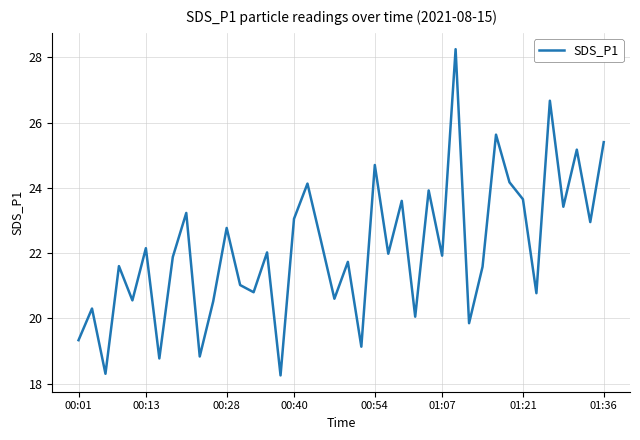

How many distinct data groups are displayed?

1